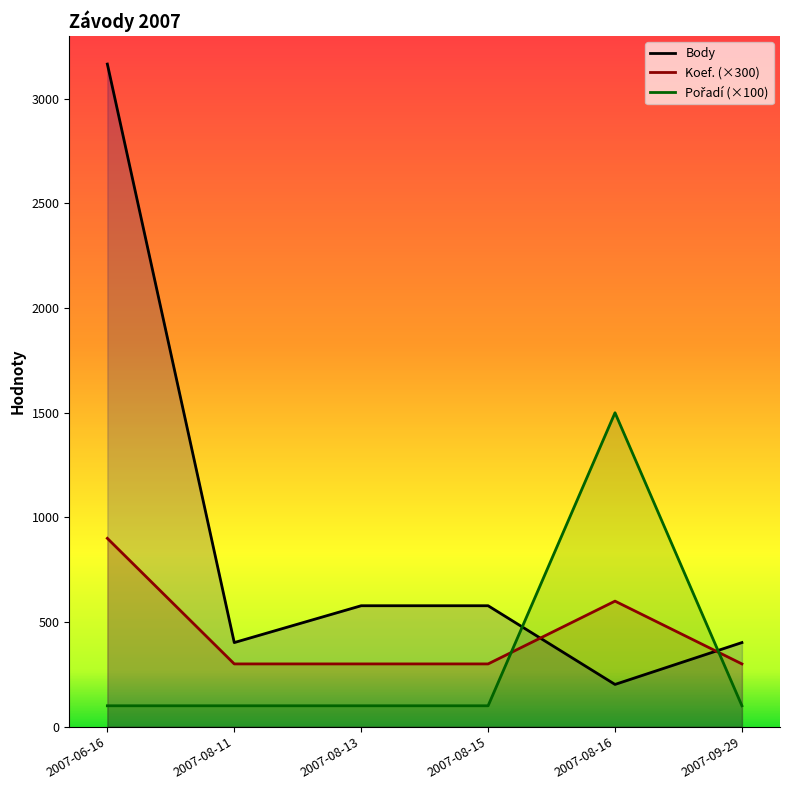

How many categories are shown in the chart?

6